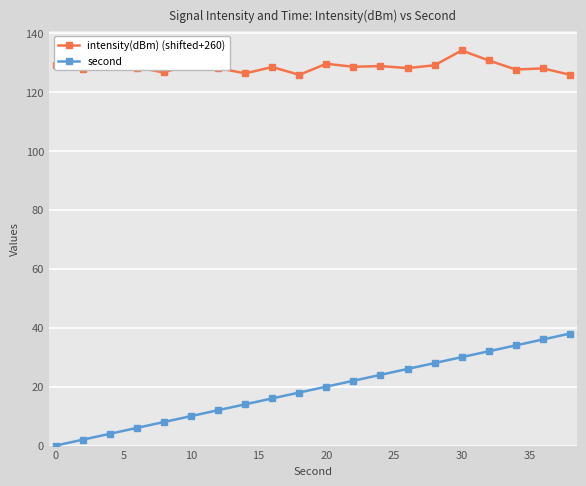

List the series in order of their peak value, highest first.

intensity(dBm) (shifted+260), second